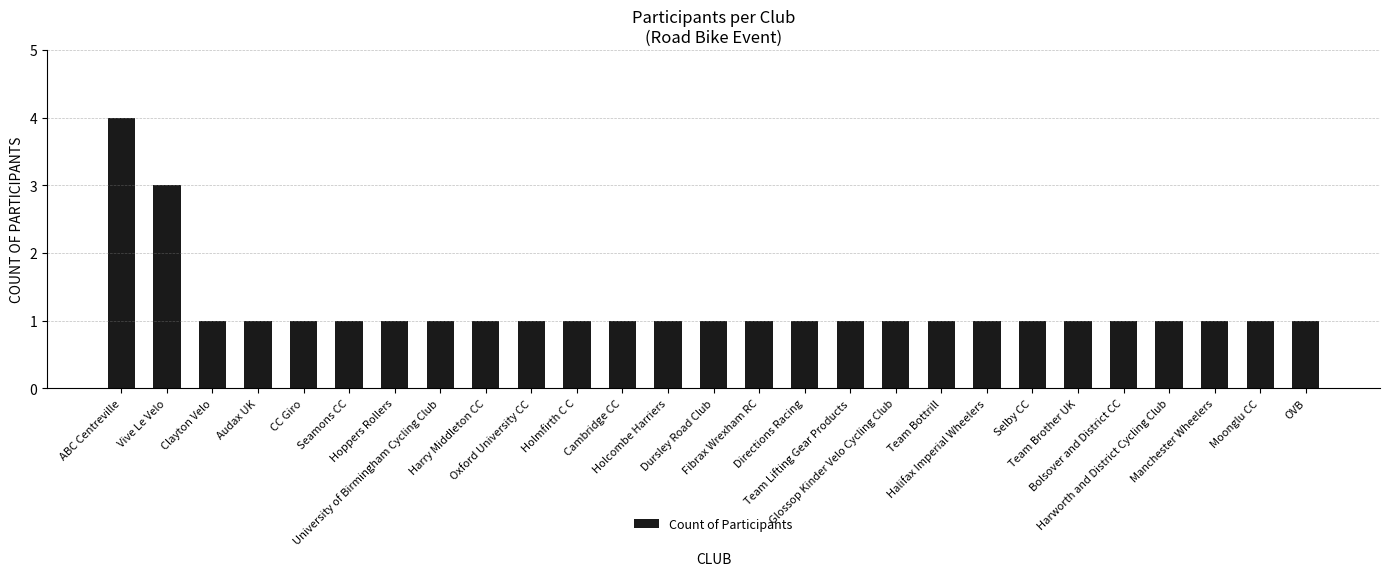

How many bars are there in total?

27